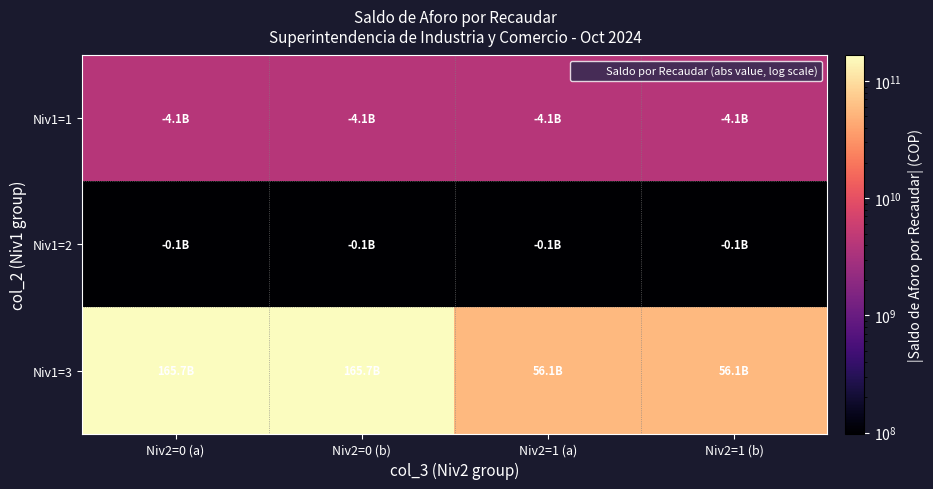

What is the spread (max minus min) of values at Niv2=1 (b)?

55963780463.1